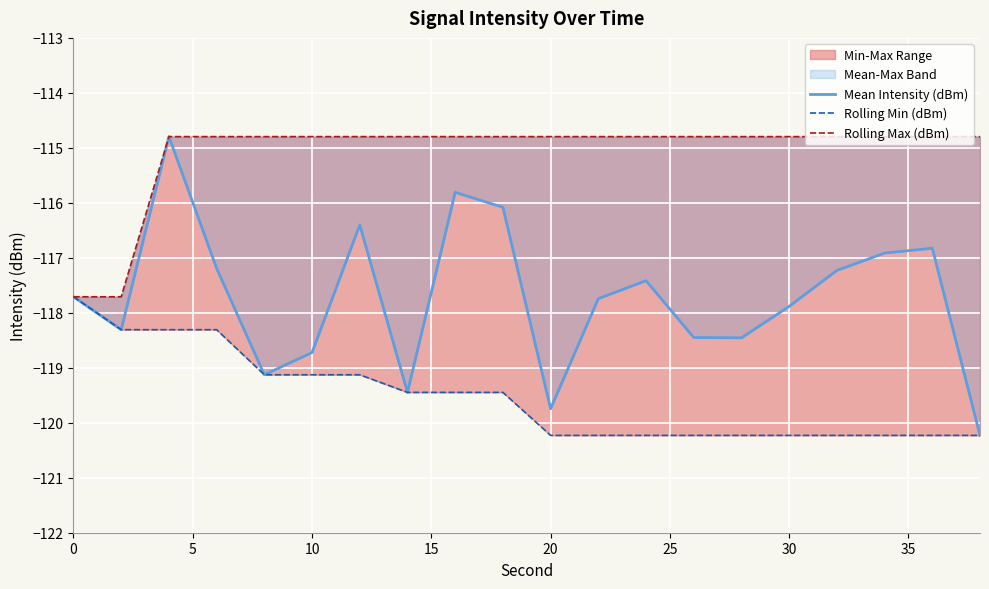

What is the minimum value shown in the chart?

-120.2